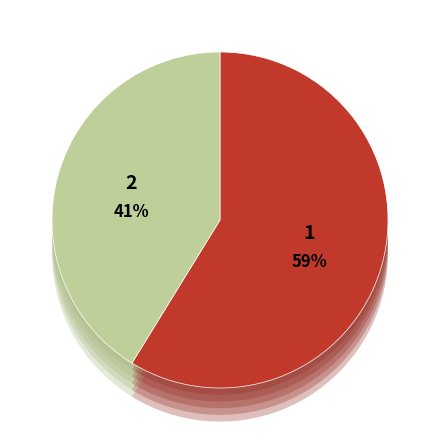

Count the number of slices in the pie.

2